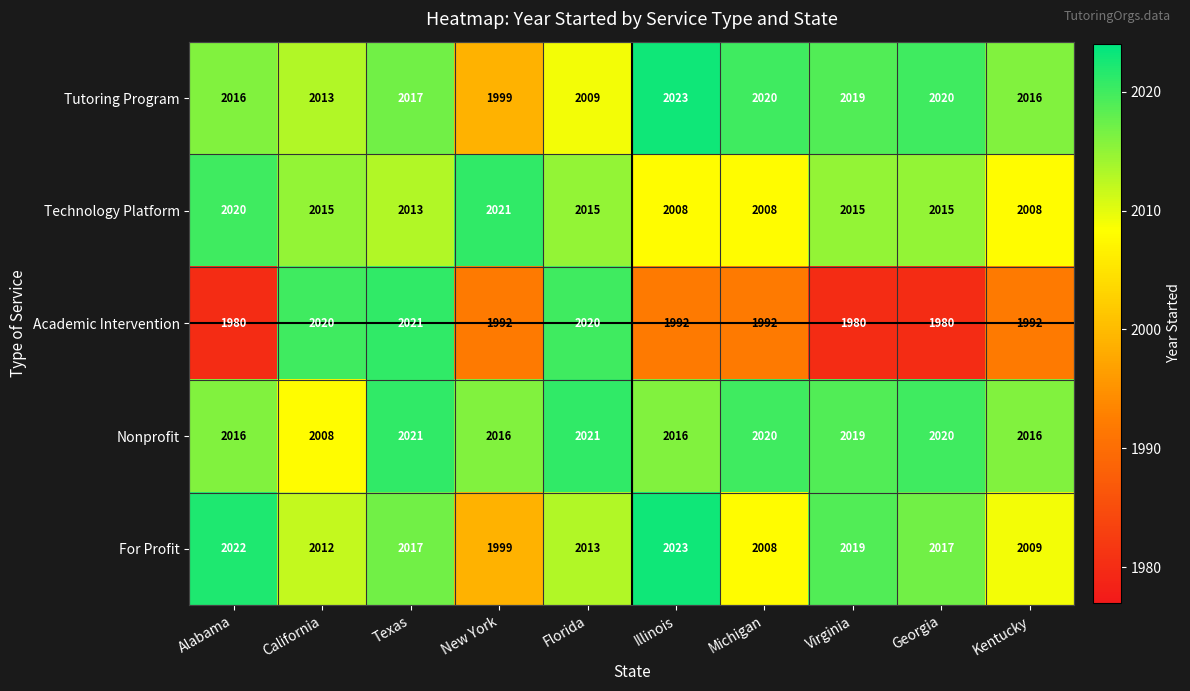

At how many categories does at least one series exceed 2010?

10